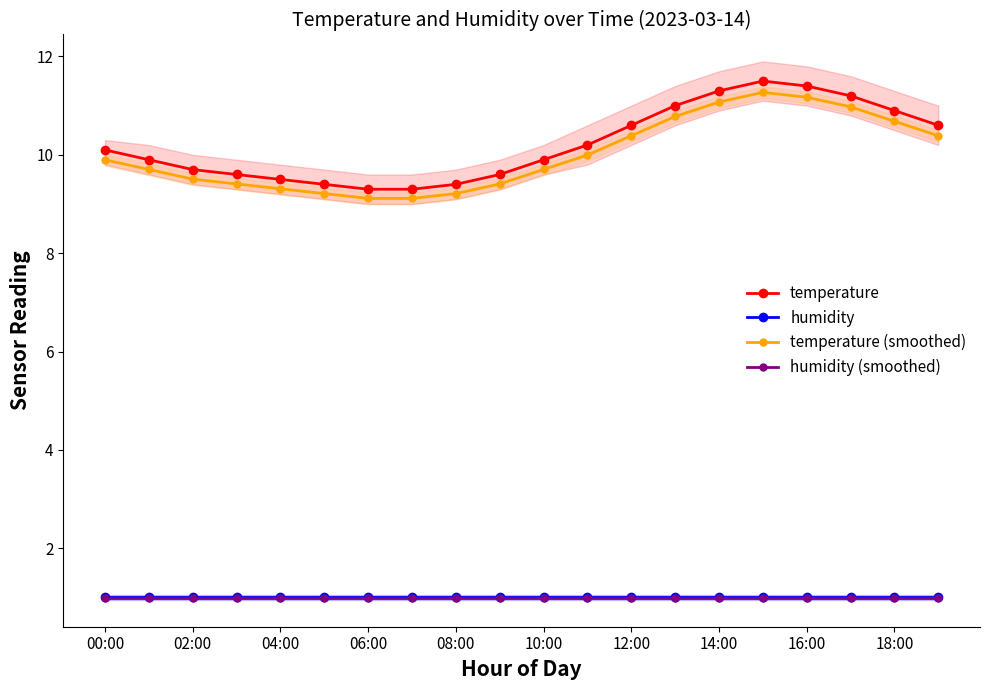

What is the minimum value for temperature (smoothed)?

9.1